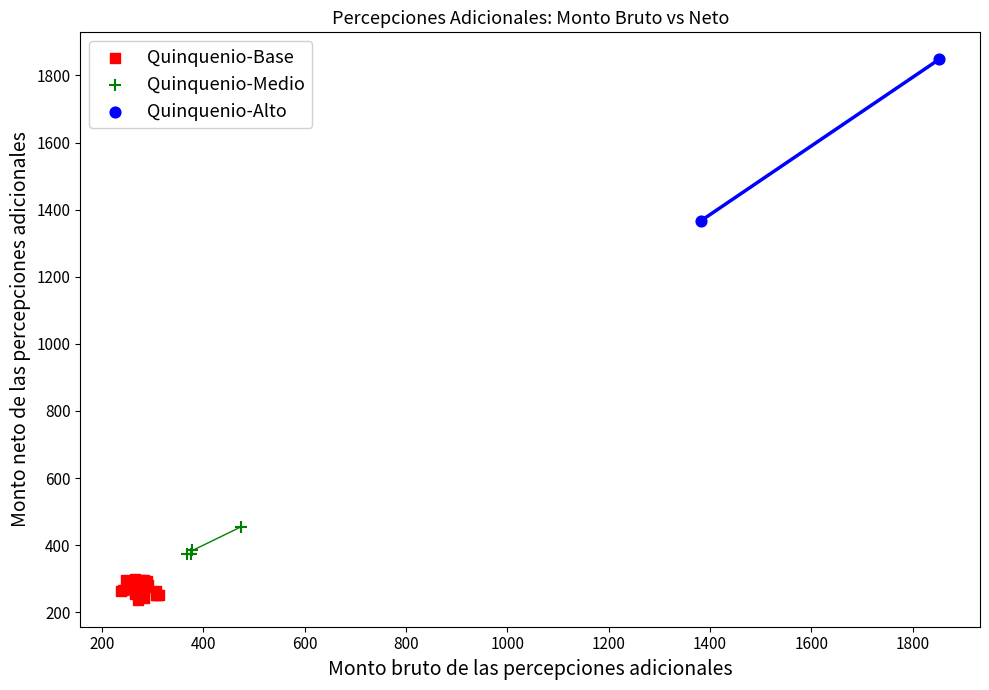

Which series has the widest spread of Y values?

Quinquenio-Alto